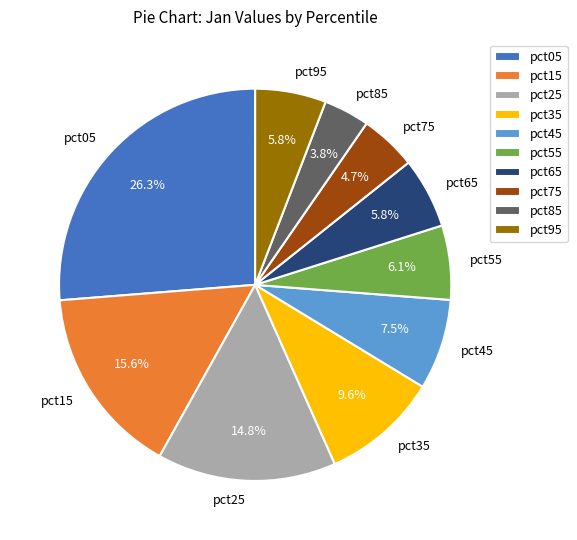

How much of the chart is everything except pct35?

90.4%